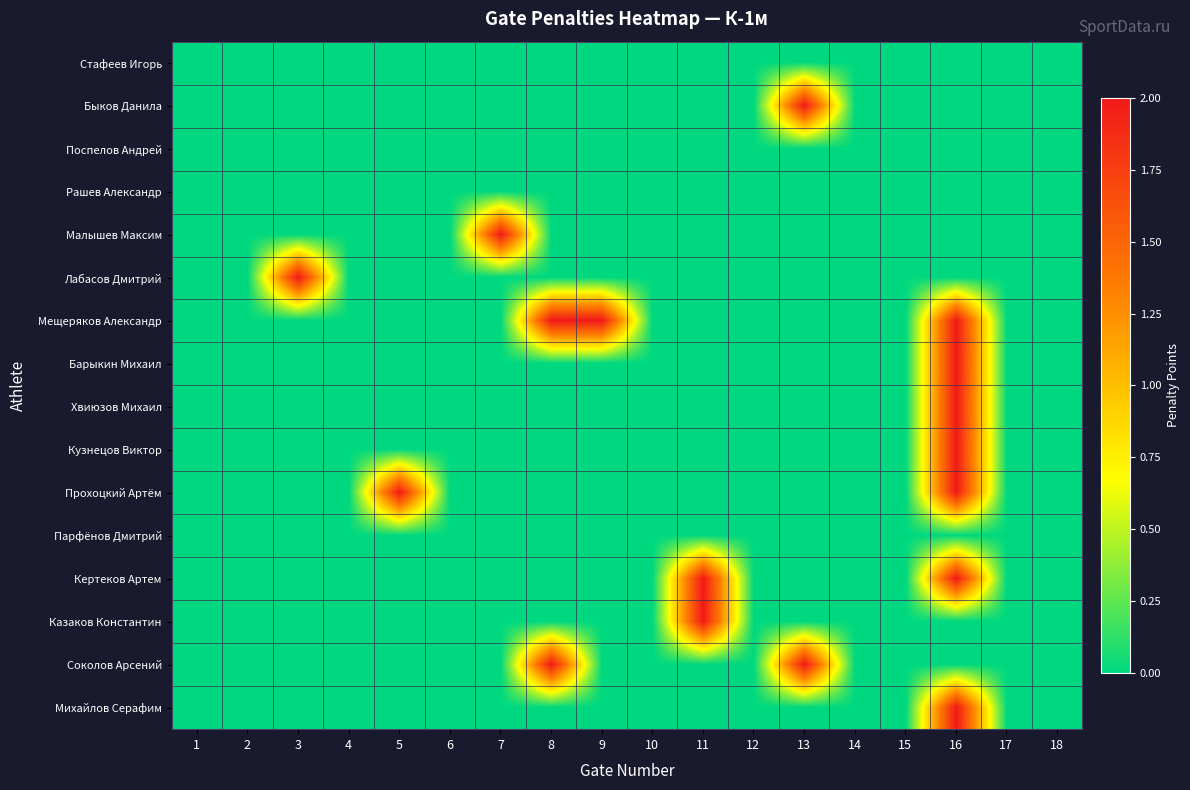

Reading right to left, transcribe all the data shown in this chart.

Стафеев Игорь: 18=0	17=0	16=0	15=0	14=0	13=0	12=0	11=0	10=0	9=0	8=0	7=0	6=0	5=0	4=0	3=0	2=0	1=0
Быков Данила: 18=0	17=0	16=0	15=0	14=0	13=2	12=0	11=0	10=0	9=0	8=0	7=0	6=0	5=0	4=0	3=0	2=0	1=0
Поспелов Андрей: 18=0	17=0	16=0	15=0	14=0	13=0	12=0	11=0	10=0	9=0	8=0	7=0	6=0	5=0	4=0	3=0	2=0	1=0
Рашев Александр: 18=0	17=0	16=0	15=0	14=0	13=0	12=0	11=0	10=0	9=0	8=0	7=0	6=0	5=0	4=0	3=0	2=0	1=0
Малышев Максим: 18=0	17=0	16=0	15=0	14=0	13=0	12=0	11=0	10=0	9=0	8=0	7=2	6=0	5=0	4=0	3=0	2=0	1=0
Лабасов Дмитрий: 18=0	17=0	16=0	15=0	14=0	13=0	12=0	11=0	10=0	9=0	8=0	7=0	6=0	5=0	4=0	3=2	2=0	1=0
Мещеряков Александр: 18=0	17=0	16=2	15=0	14=0	13=0	12=0	11=0	10=0	9=2	8=2	7=0	6=0	5=0	4=0	3=0	2=0	1=0
Барыкин Михаил: 18=0	17=0	16=2	15=0	14=0	13=0	12=0	11=0	10=0	9=0	8=0	7=0	6=0	5=0	4=0	3=0	2=0	1=0
Хвиюзов Михаил: 18=0	17=0	16=2	15=0	14=0	13=0	12=0	11=0	10=0	9=0	8=0	7=0	6=0	5=0	4=0	3=0	2=0	1=0
Кузнецов Виктор: 18=0	17=0	16=2	15=0	14=0	13=0	12=0	11=0	10=0	9=0	8=0	7=0	6=0	5=0	4=0	3=0	2=0	1=0
Прохоцкий Артём: 18=0	17=0	16=2	15=0	14=0	13=0	12=0	11=0	10=0	9=0	8=0	7=0	6=0	5=2	4=0	3=0	2=0	1=0
Парфёнов Дмитрий: 18=0	17=0	16=0	15=0	14=0	13=0	12=0	11=0	10=0	9=0	8=0	7=0	6=0	5=0	4=0	3=0	2=0	1=0
Кертеков Артем: 18=0	17=0	16=2	15=0	14=0	13=0	12=0	11=2	10=0	9=0	8=0	7=0	6=0	5=0	4=0	3=0	2=0	1=0
Казаков Константин: 18=0	17=0	16=0	15=0	14=0	13=0	12=0	11=2	10=0	9=0	8=0	7=0	6=0	5=0	4=0	3=0	2=0	1=0
Соколов Арсений: 18=0	17=0	16=0	15=0	14=0	13=2	12=0	11=0	10=0	9=0	8=2	7=0	6=0	5=0	4=0	3=0	2=0	1=0
Михайлов Серафим: 18=0	17=0	16=2	15=0	14=0	13=0	12=0	11=0	10=0	9=0	8=0	7=0	6=0	5=0	4=0	3=0	2=0	1=0